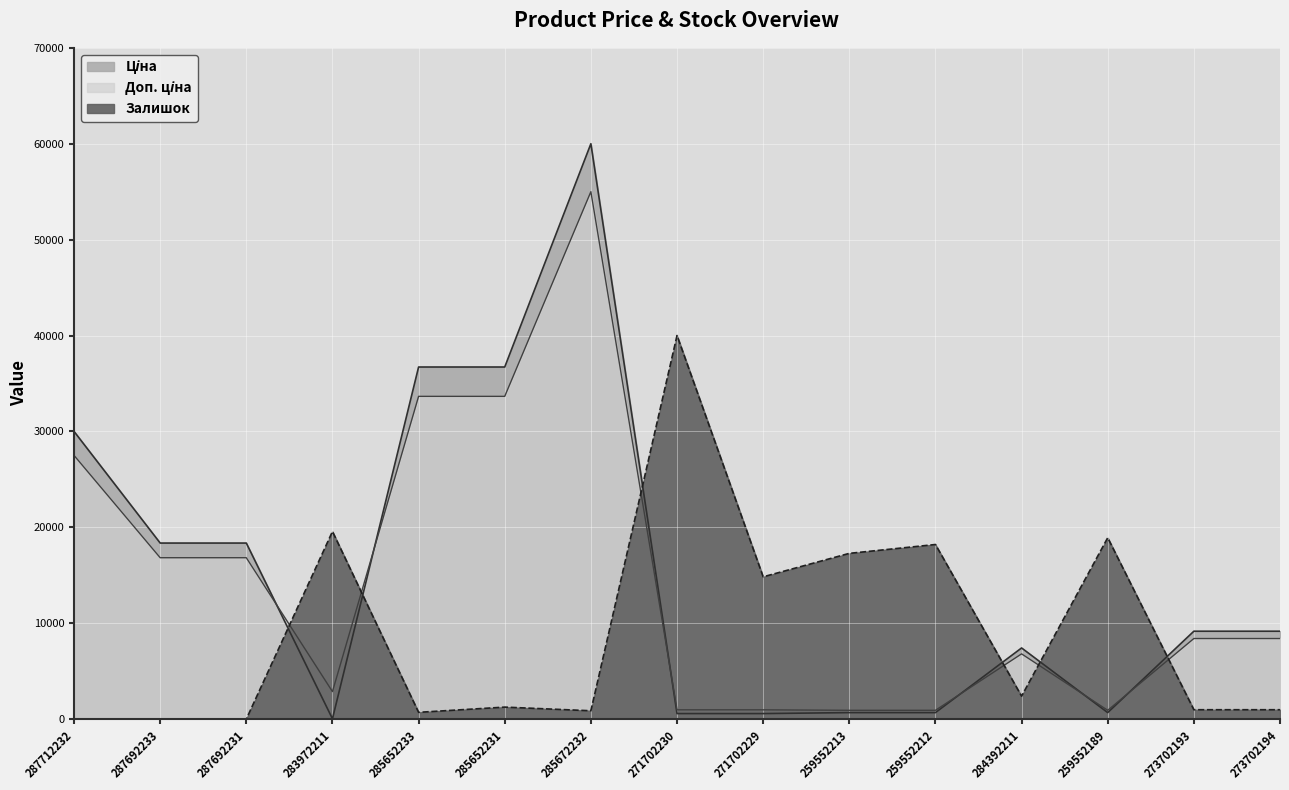

What is the label of the 15th point from the right?

287712232